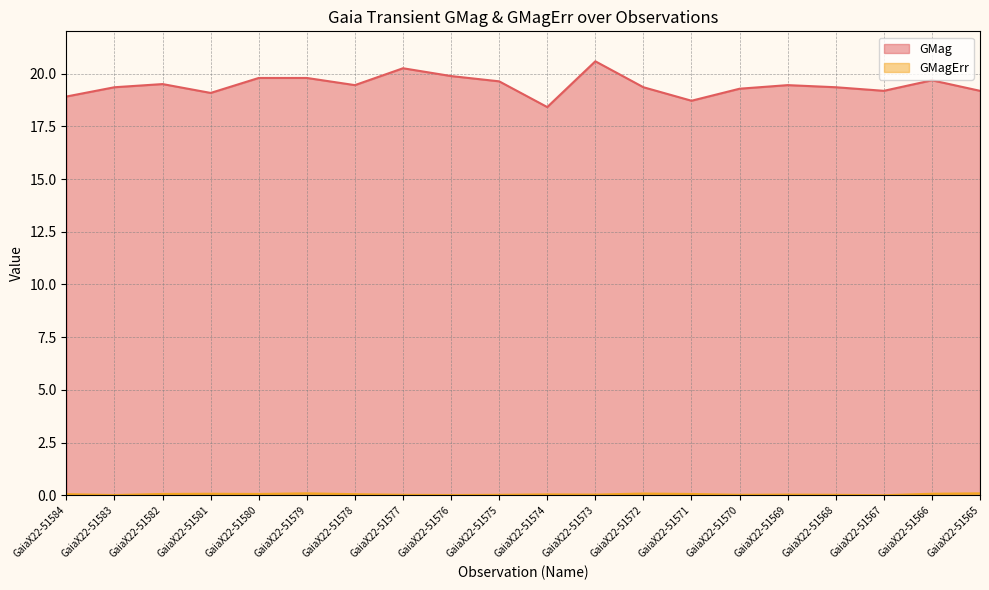

How many GMagErr values are between 0 and 1?

20